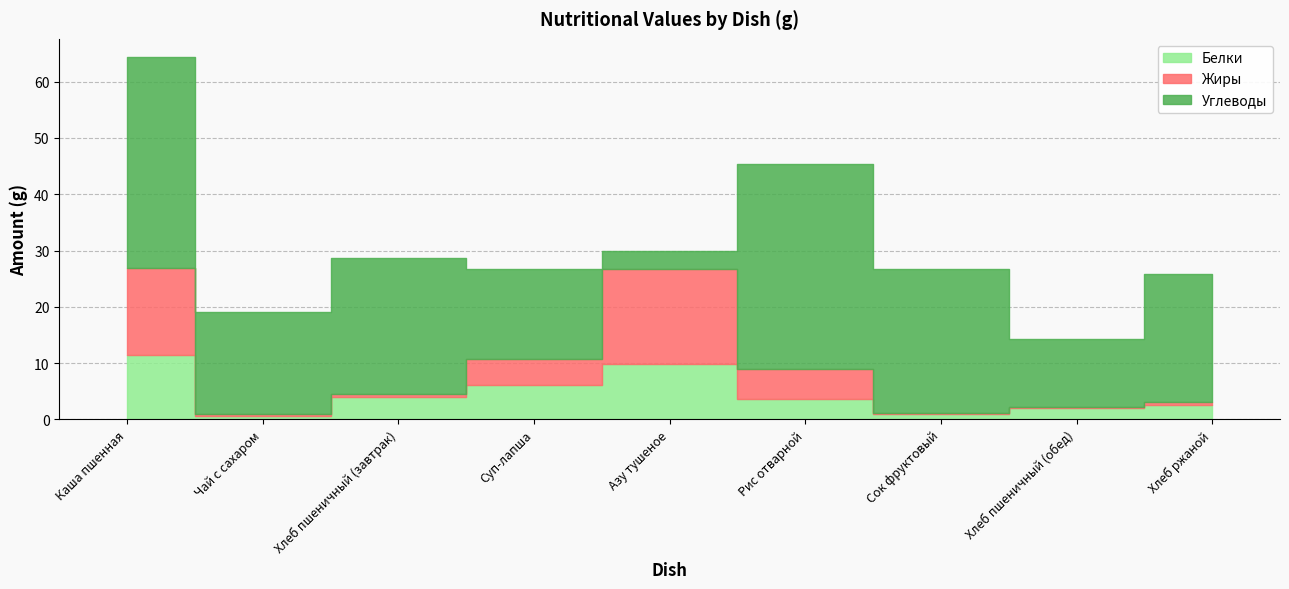

Does the chart have visible grid lines?

Yes